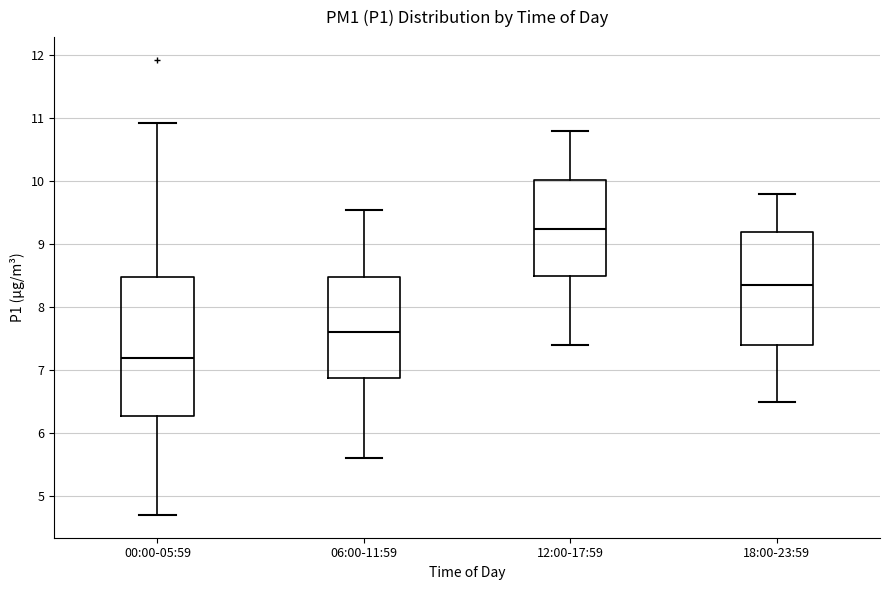

Comparing the boxes themselves (not the whiskers), which one is the tallest?

00:00-05:59